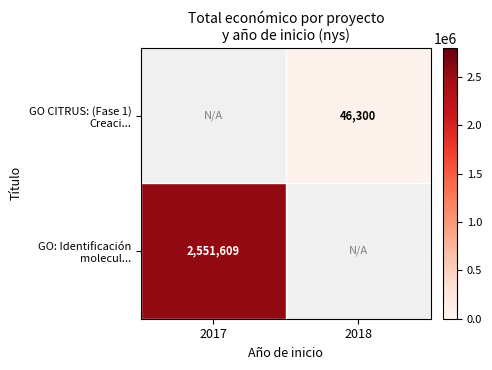

List the labels in order of GO CITRUS: (Fase 1) Creaci... value, largest first.

2017, 2018